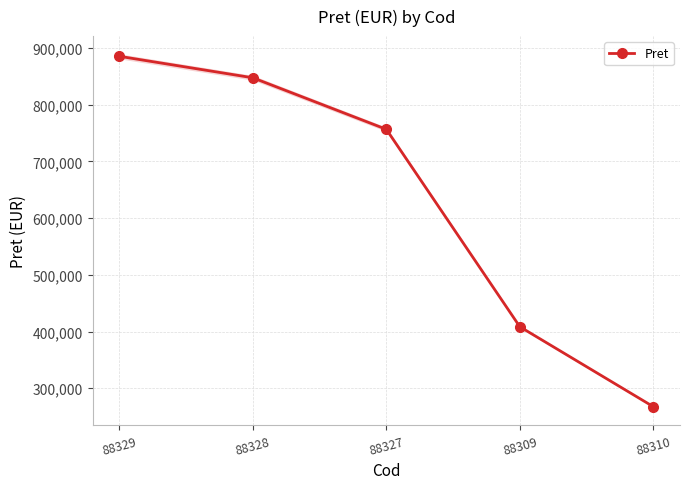

True or false: the data has more than 1 interior local peaks.

False